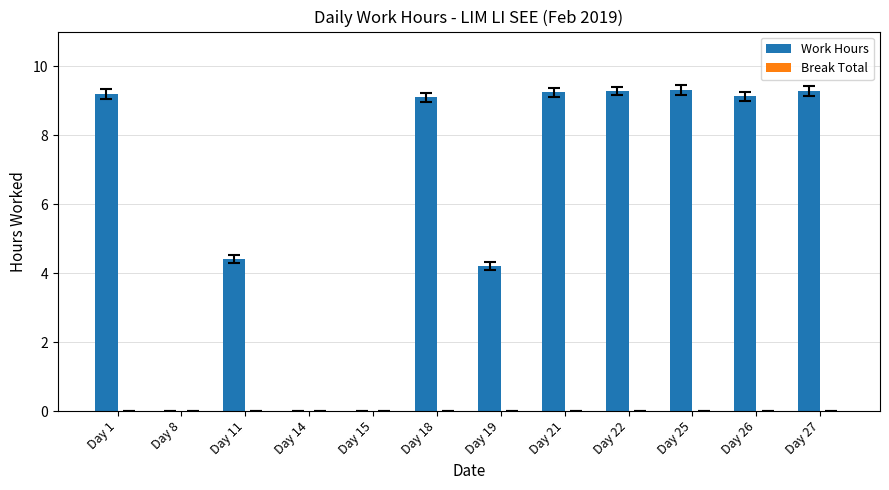

What is the change in value from Day 14 to Day 21?

+9.2